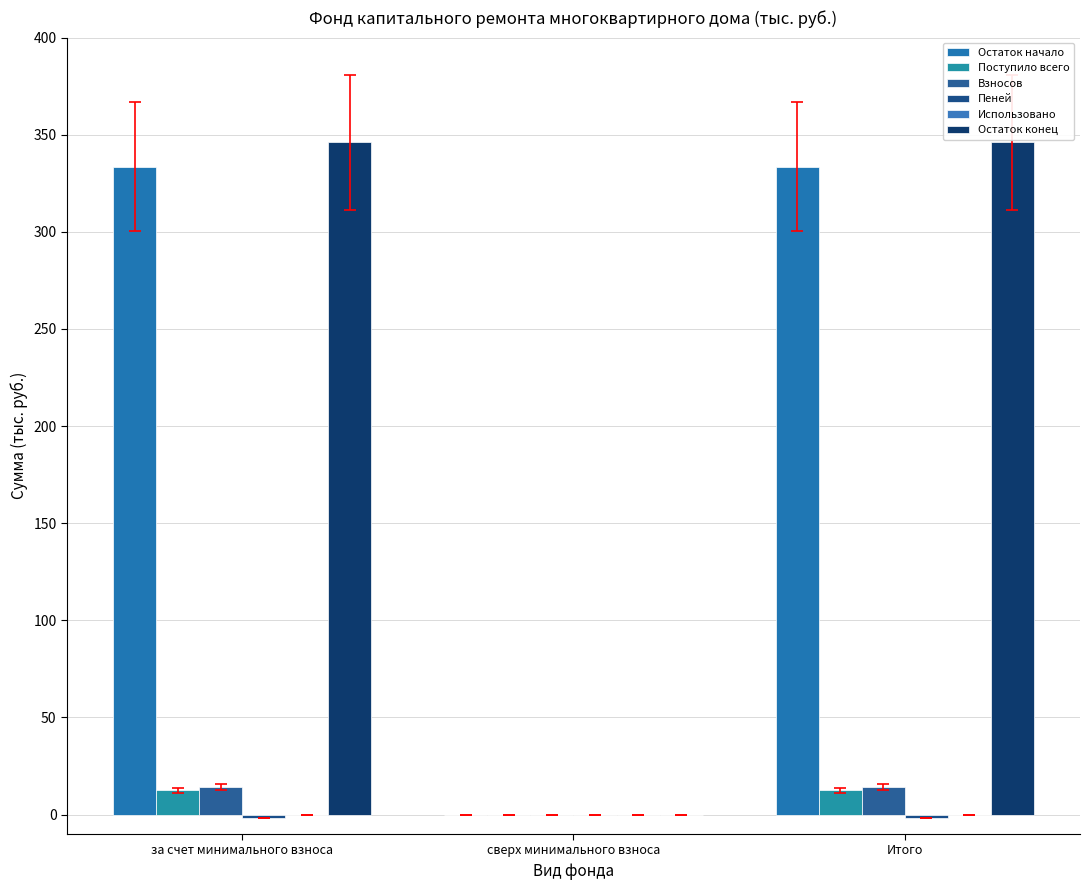

How many distinct data groups are displayed?

5